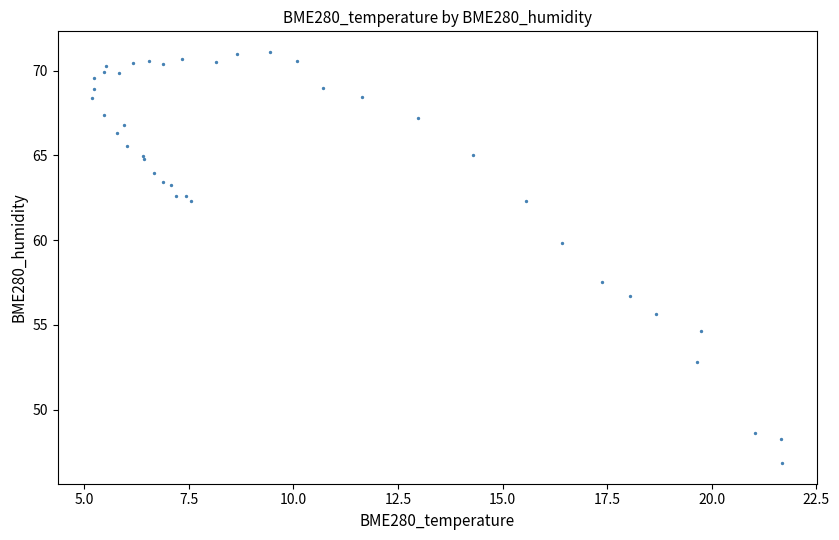

What Y value in the scatter plot is closest to 58?

57.5